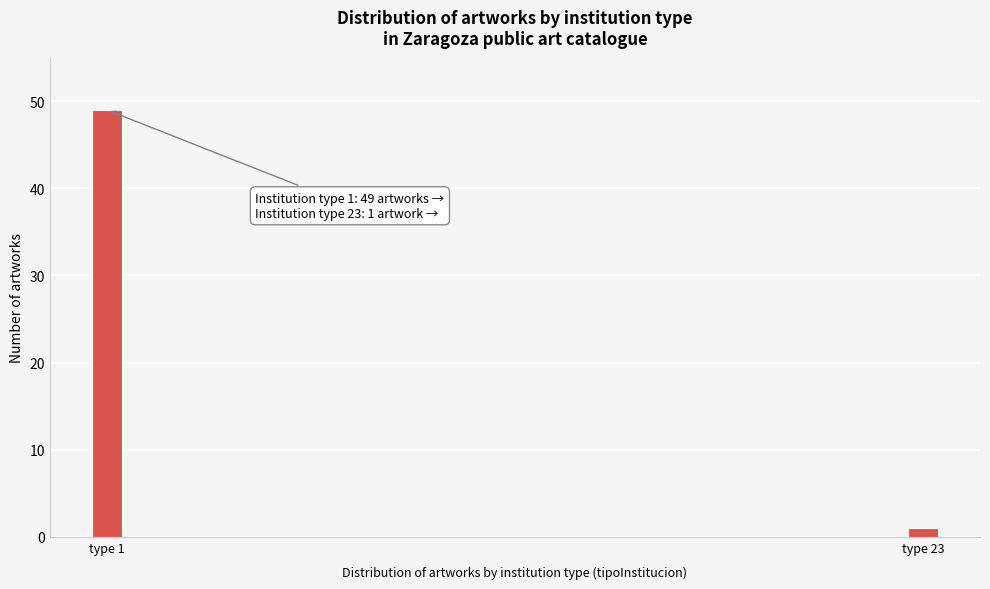

Reading right to left, transcribe all the data shown in this chart.

1	49